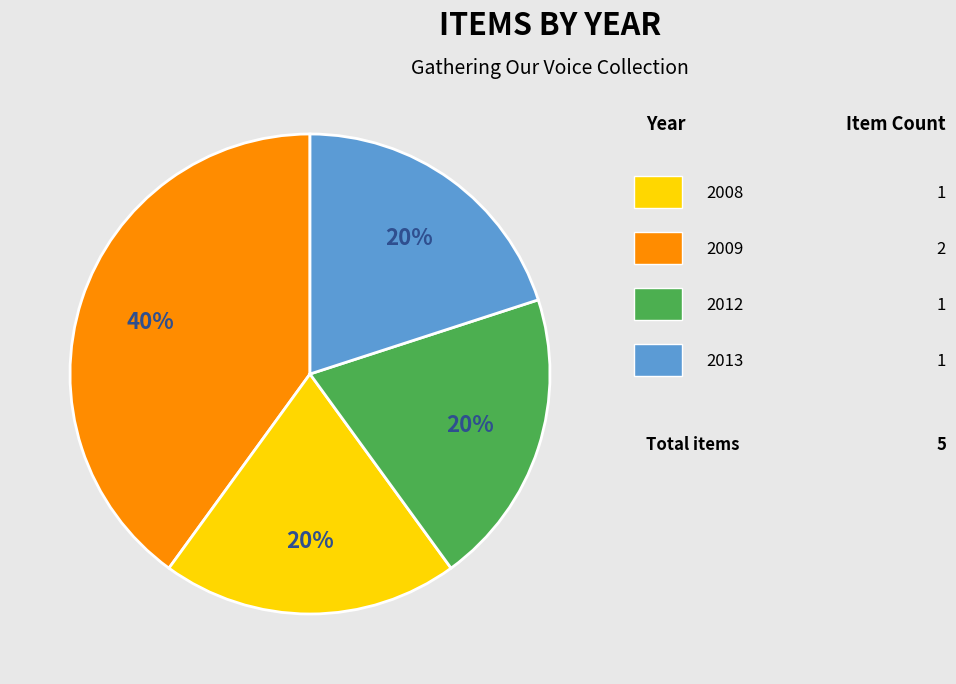

Does any single category account for the majority?

No